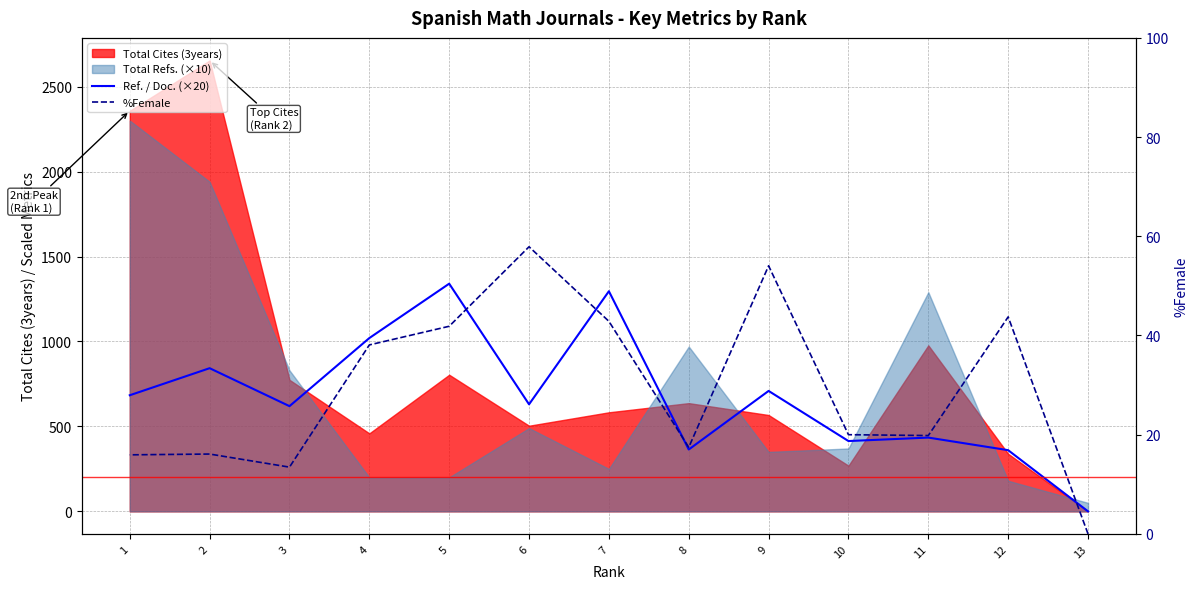

What is the difference between the maximum and minimum values in the %Female series?

57.9